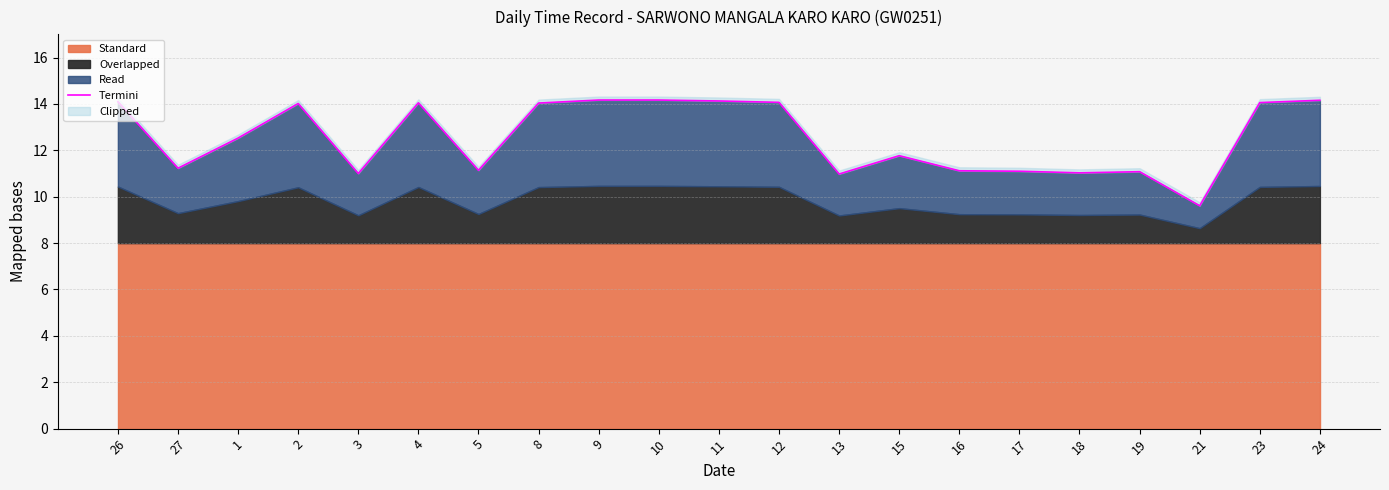

What is the minimum value shown in the chart?

9.6